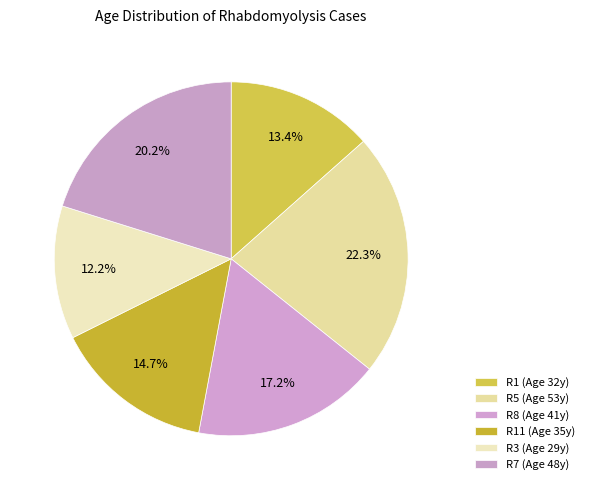

Rank the categories by value from highest to lowest.

R5, R7, R8, R11, R1, R3